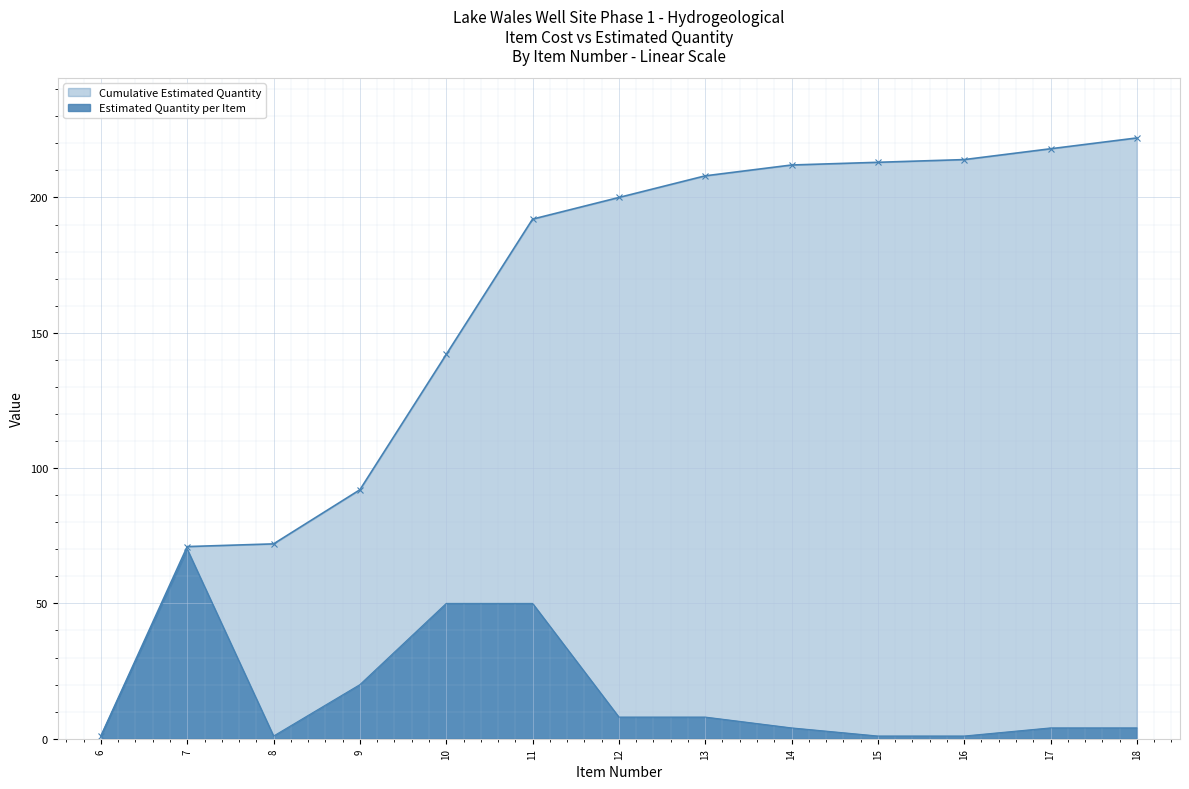

Reading left to right, extract all data points from this chart.

1	70	1	20	50	50	8	8	4	1	1	4	4